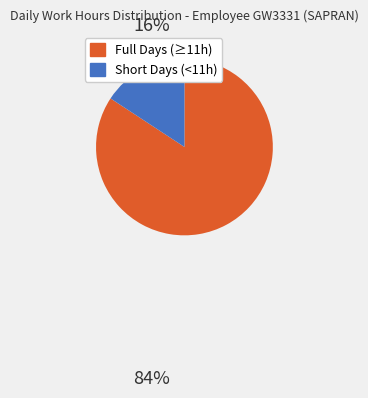

Is there a majority slice in this chart?

Yes